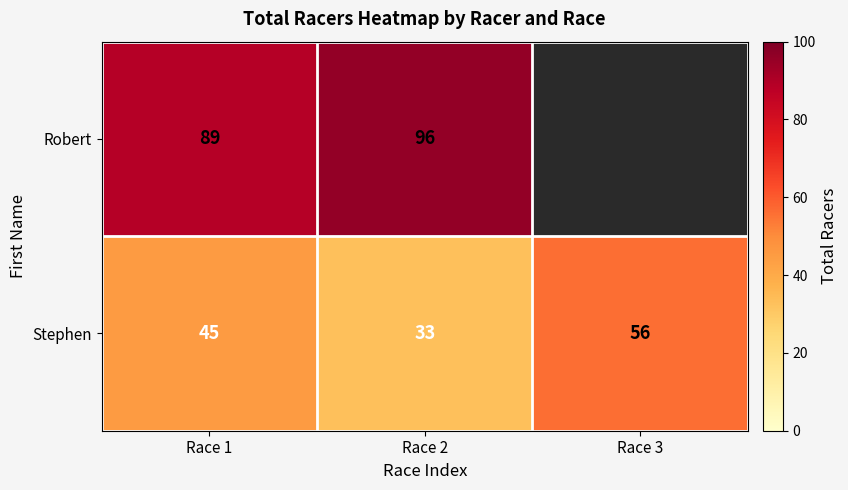

Which category has the highest value in the Stephen series?

Race 3